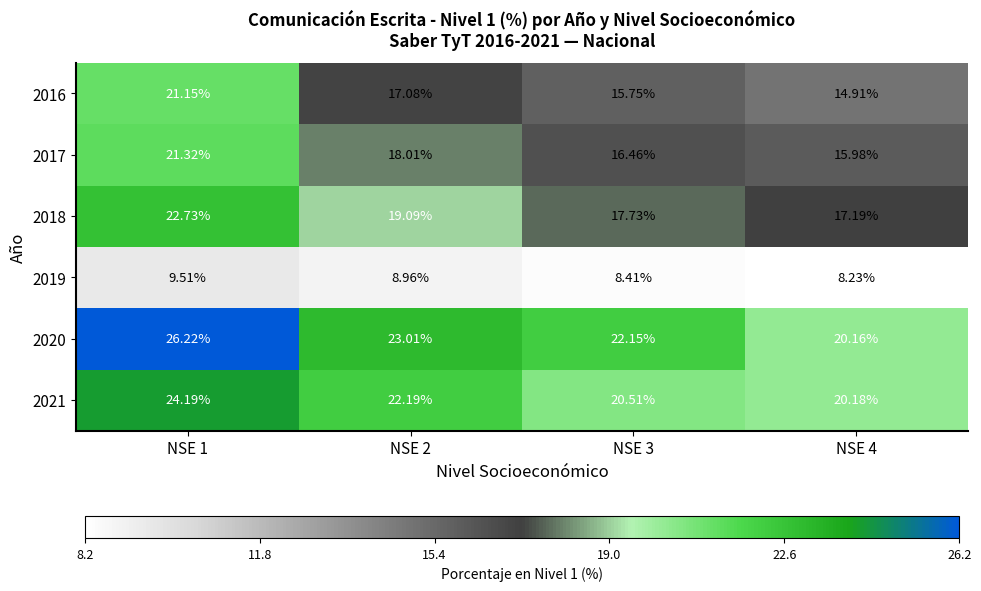

What is the total value across all series at NSE 4?

96.7